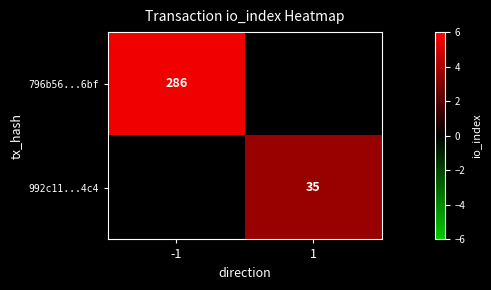

At which category is the sum across all series the highest?

-1